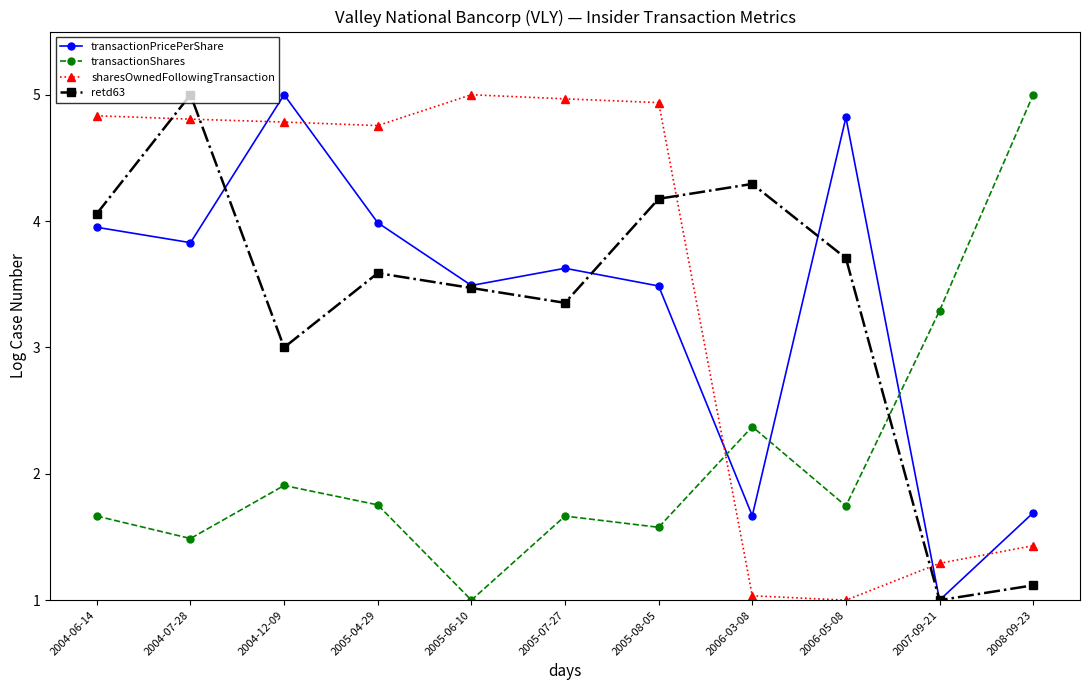

What is the lowest value of the transactionPricePerShare series?

1.0